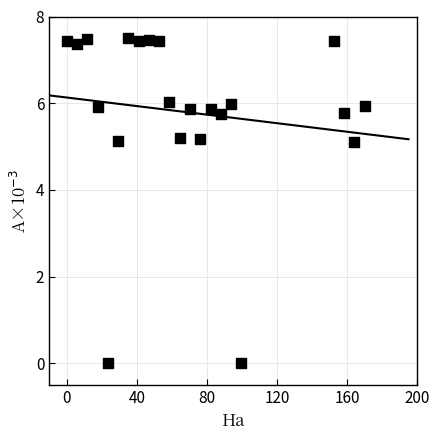

What is the range of Y values (max minus min)?

7.5